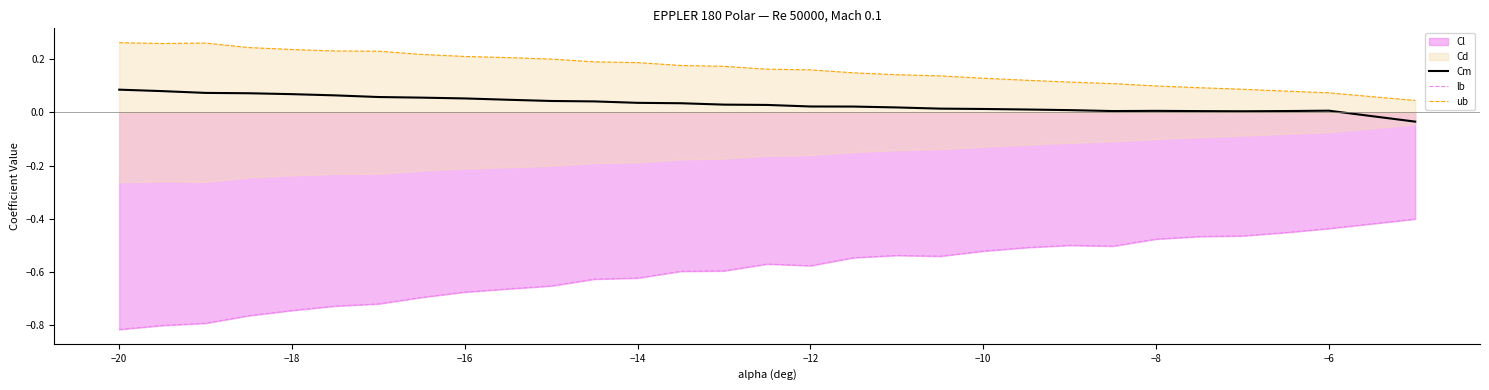

What is the difference between the second highest and minimum values in the lb series?

0.4